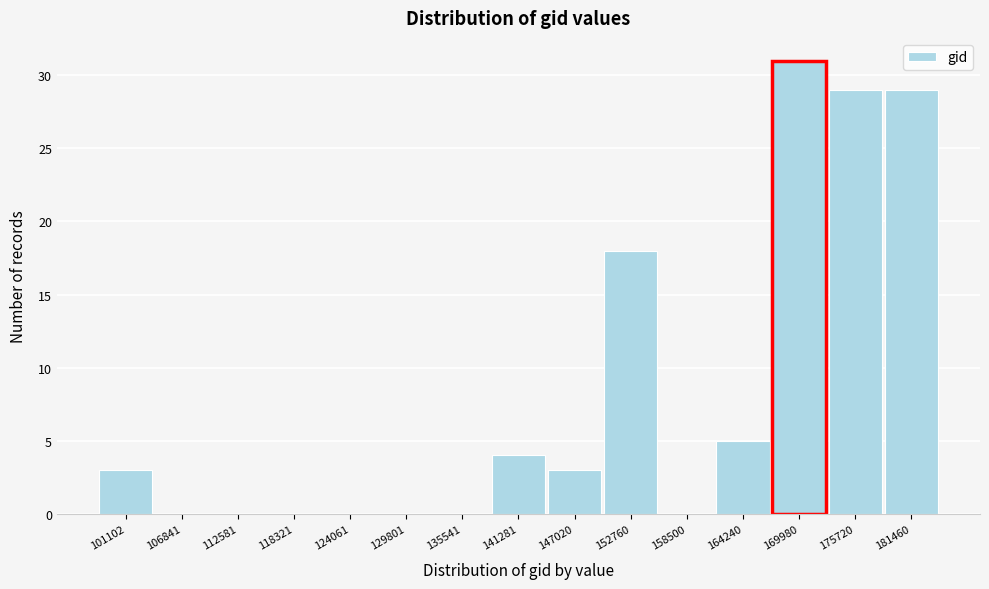

Reading left to right, what are all the values shown in this chart?

101102=3	106841=0	112581=0	118321=0	124061=0	129801=0	135541=0	141281=4	147020=3	152760=18	158500=0	164240=5	169980=31	175720=29	181460=29